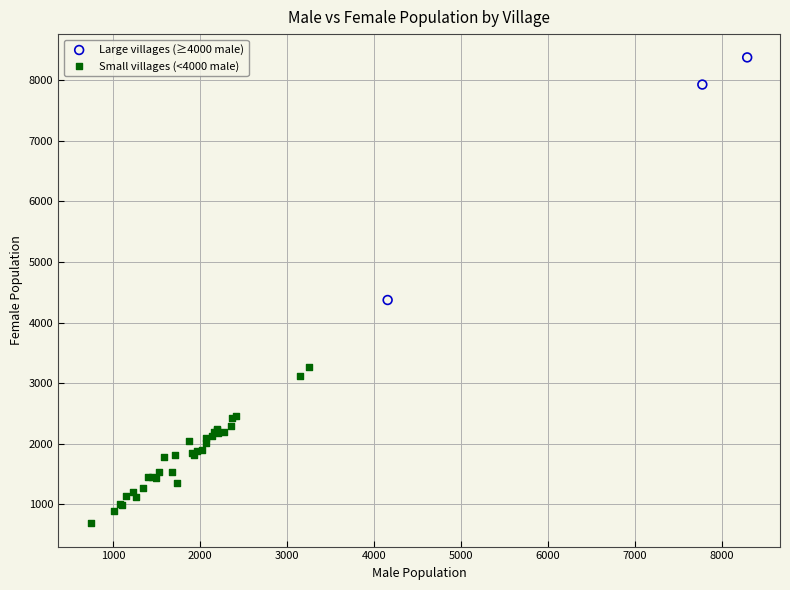

Which series contains the lowest Y value?

Small villages (<4000 male)